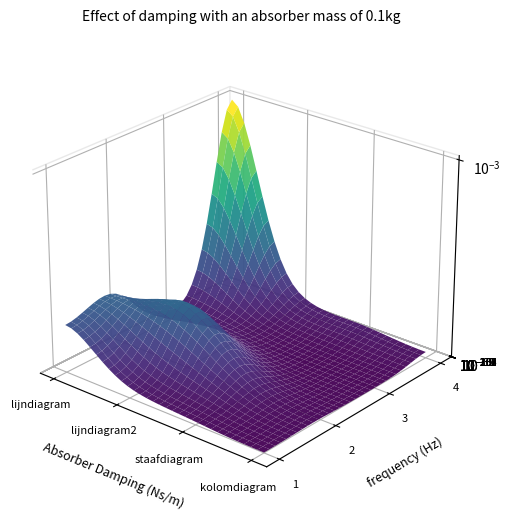

At which category is the sum across all series the highest?

lijndiagram